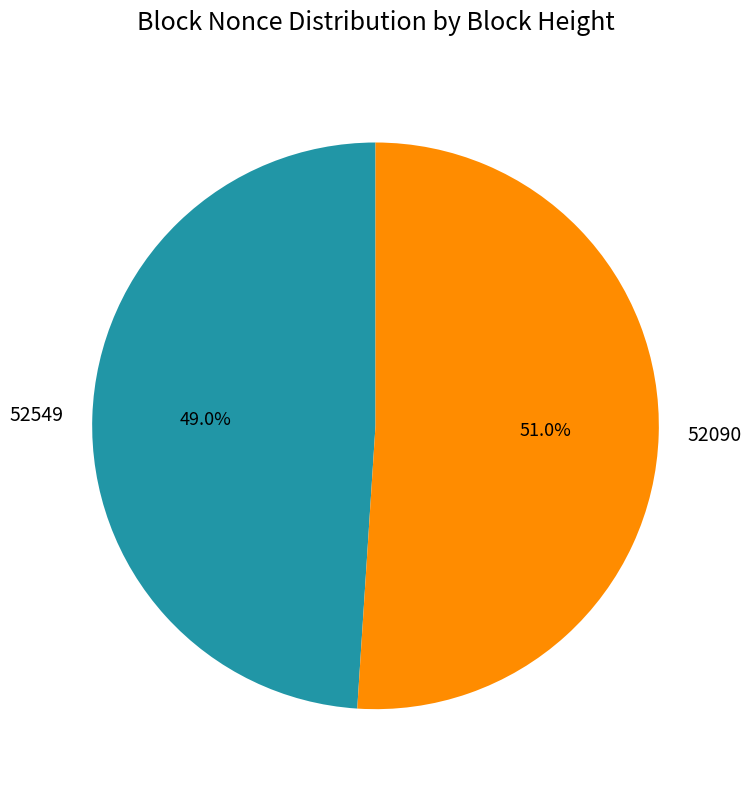

Is 52549 the majority of the pie?

No